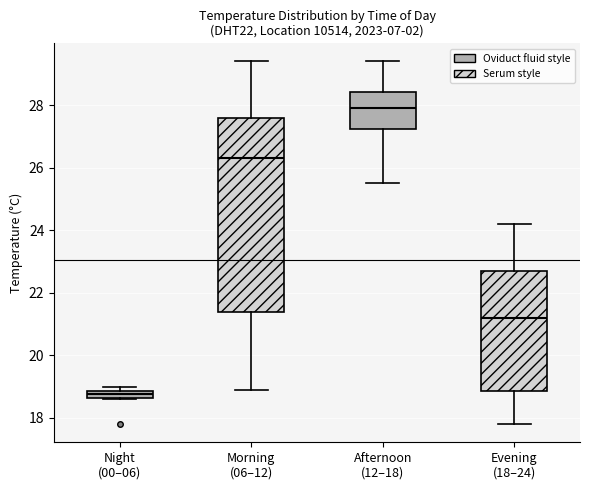

Which box is the tallest, from its lower edge to its upper edge?

Morning (06–12)